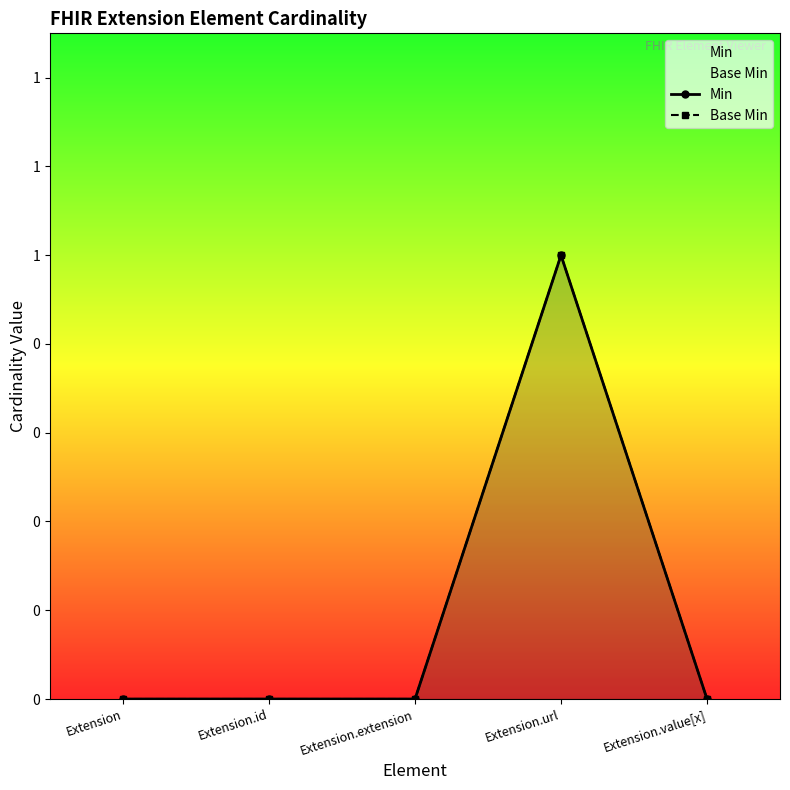

True or false: Base Min and Min cross at least once.

False